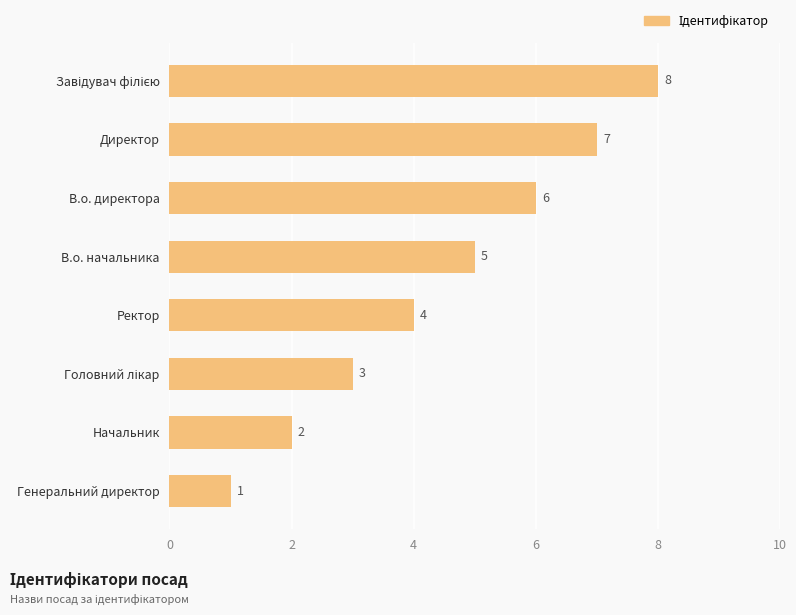

Read the value at В.о. директора.

6